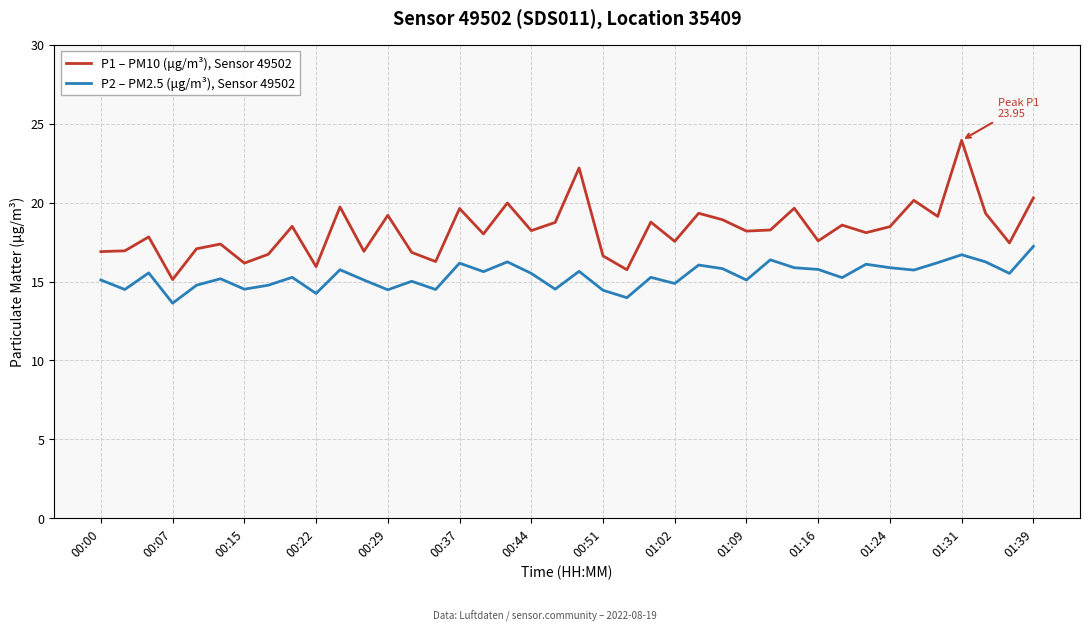

Which series has the largest total across all categories?

P1 – PM10 (μg/m³), Sensor 49502